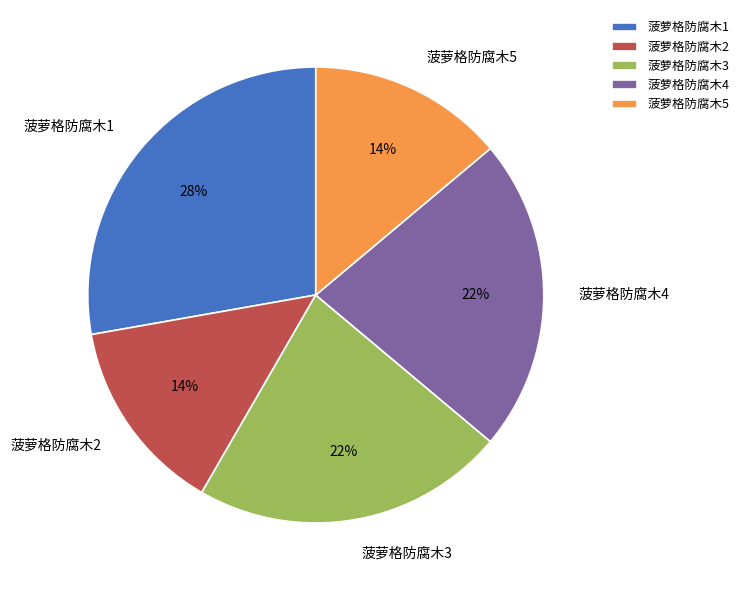

What percentage is the 菠萝格防腐木2 slice, to the nearest percent?

14%